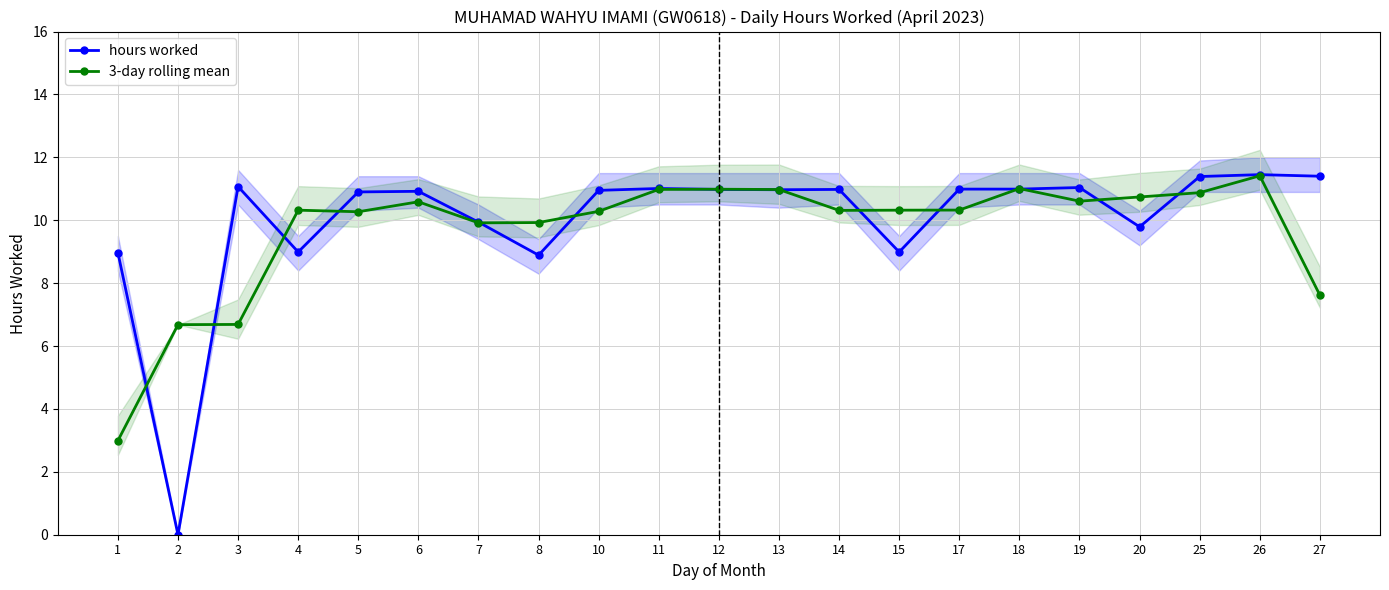

The 3-day rolling mean series shows 1.0 at 1. True or false?

False